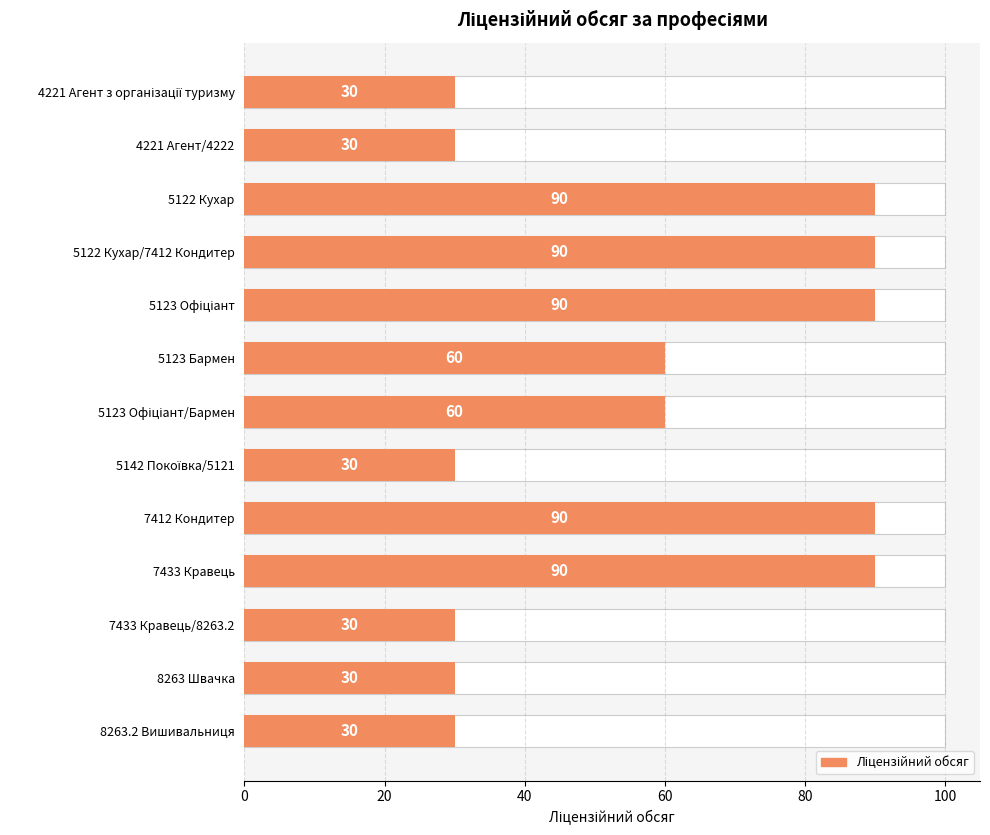

Reading left to right, what are all the values shown in this chart?

30	30	90	90	90	60	60	30	90	90	30	30	30